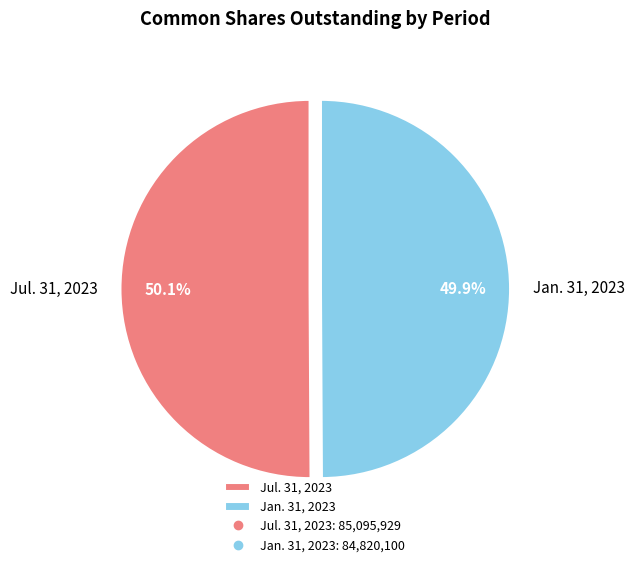

What percentage is NOT represented by Jul. 31, 2023?

49.9%